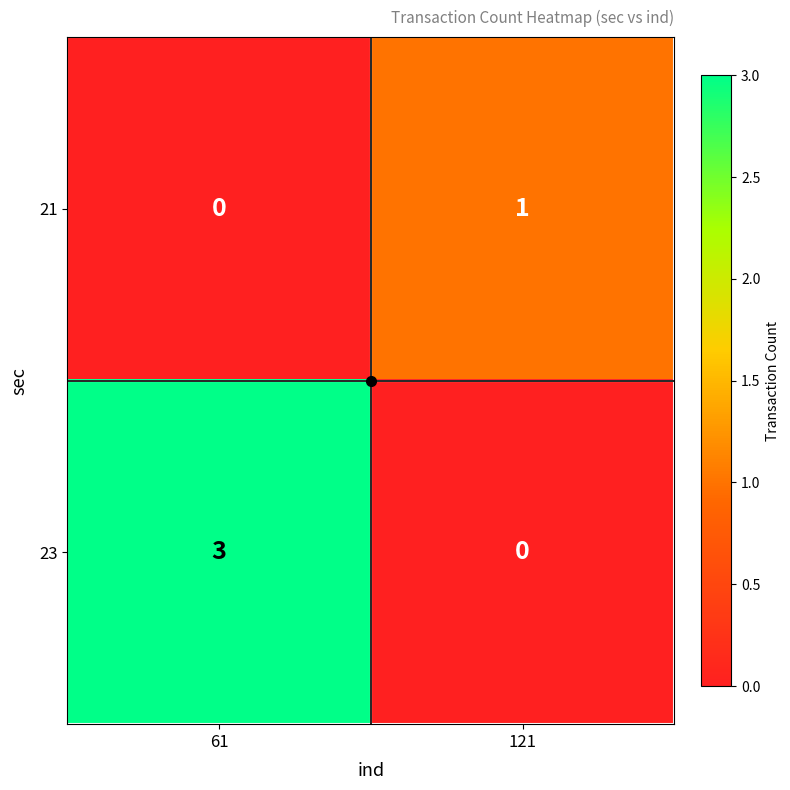

Which series has the largest range (max minus min)?

23